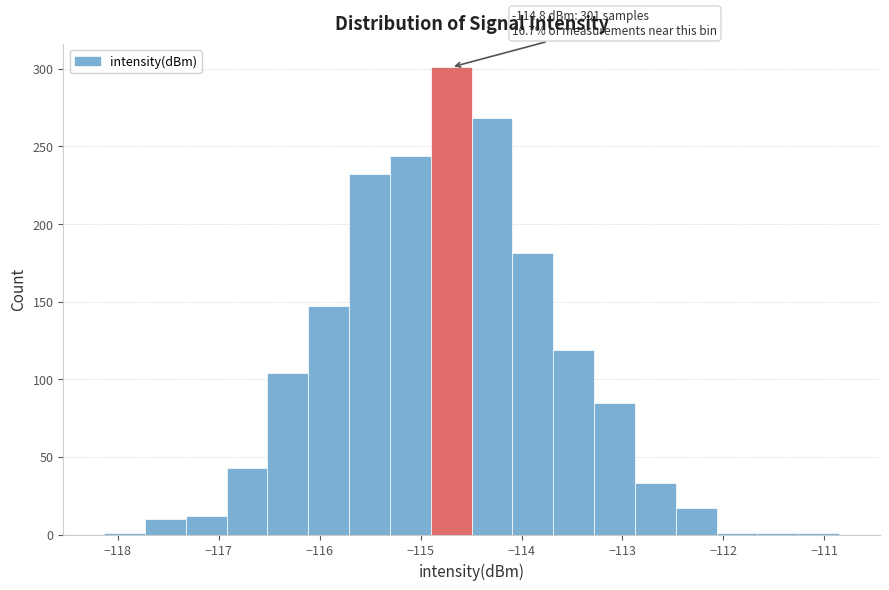

Which range on the x-axis has the tallest bar?

-114.9 to -114.5